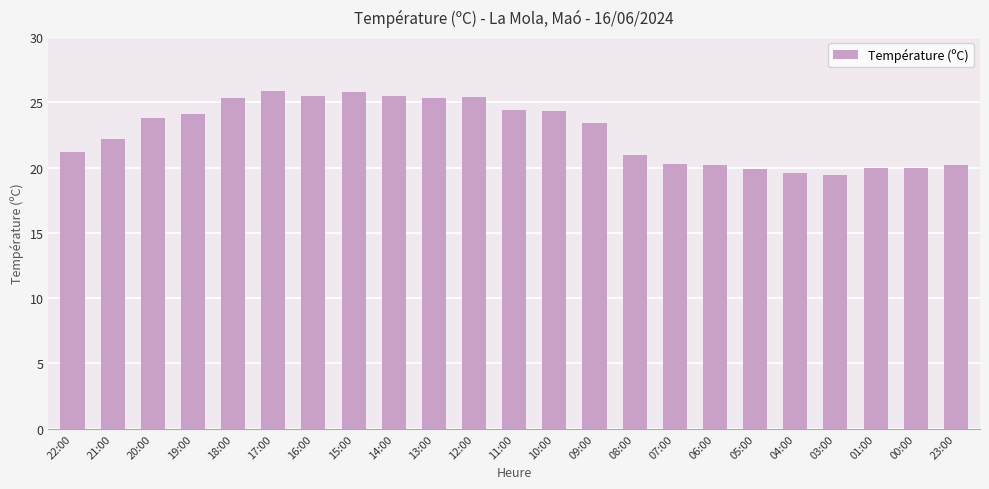

Where does the data first go above 23?

20:00